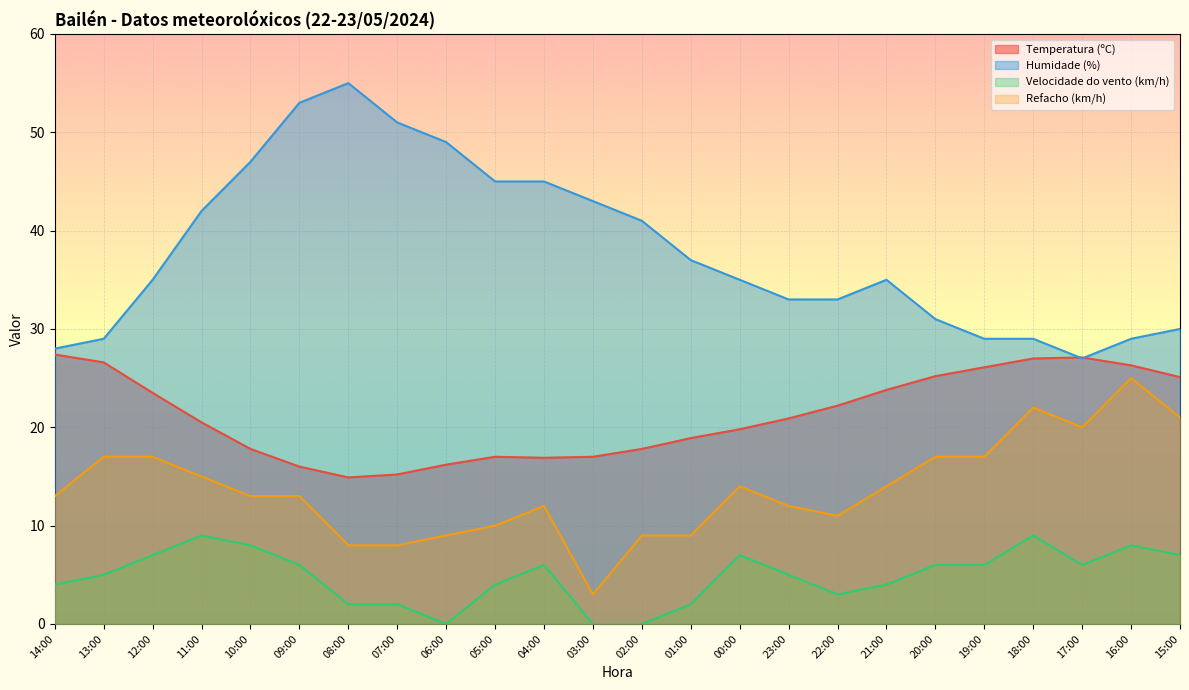

What is the label of the 19th point from the right?

09:00